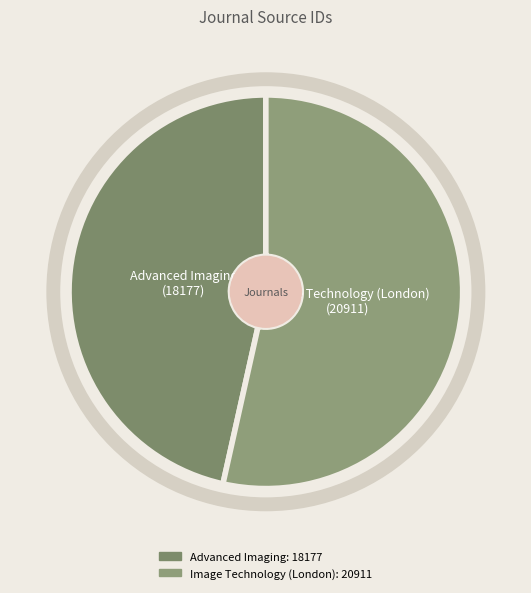

True or false: Advanced Imaging accounts for 47% of the total.

True